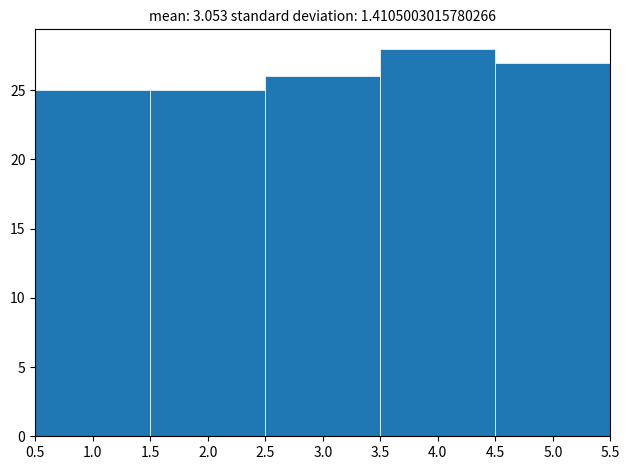

What is the height of the bar covering 3.5 to 4.5 on the x-axis? The values are not printed on the chart, so give them approximately, as read against the axis.

28